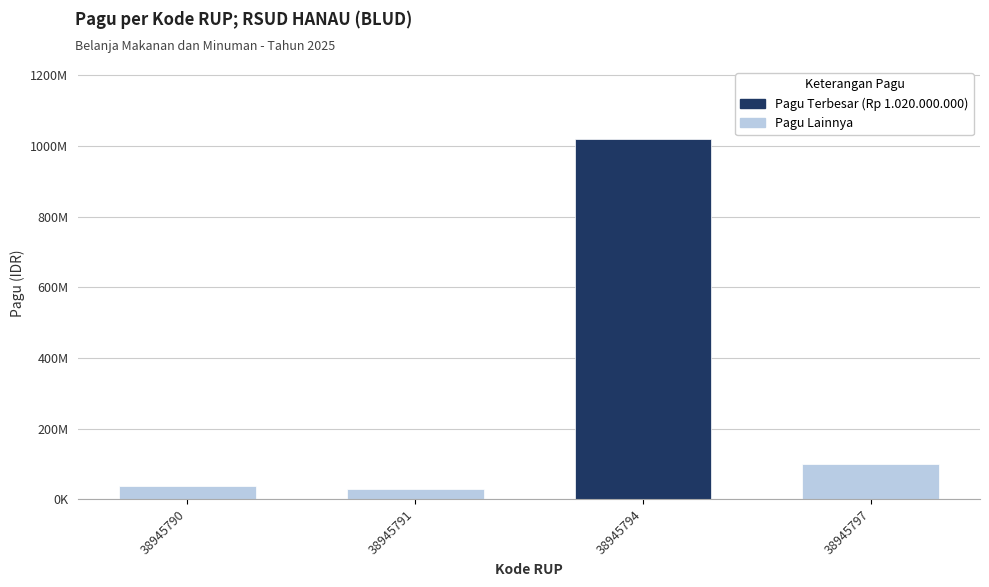

Does the chart contain any negative values?

No